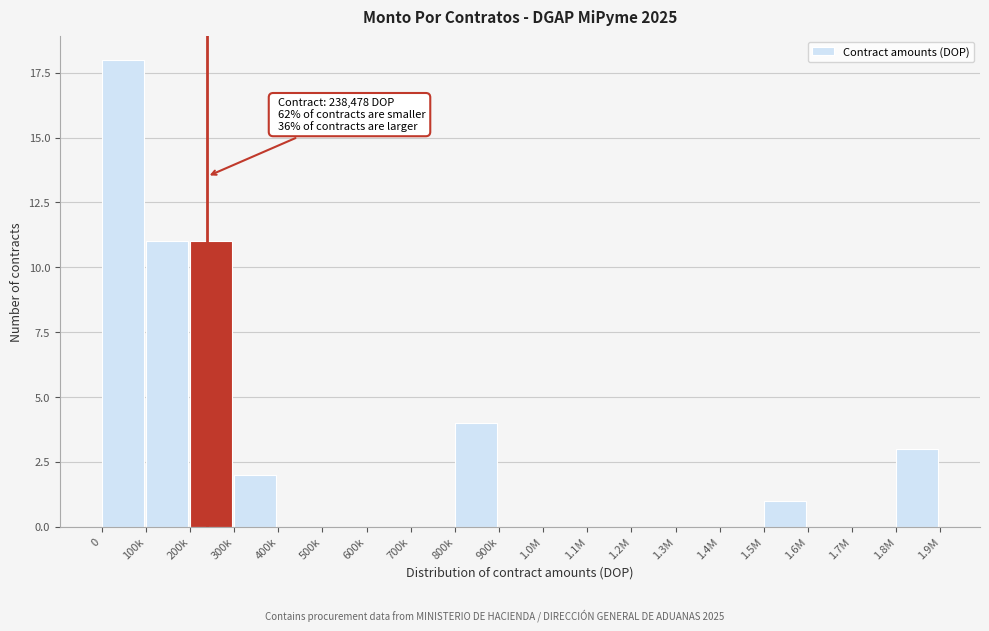

Reading right to left, extract all data points from this chart.

1.8M=3	1.7M=0	1.6M=0	1.5M=1	1.4M=0	1.3M=0	1.2M=0	1.1M=0	1.0M=0	900k=0	800k=4	700k=0	600k=0	500k=0	400k=0	300k=2	200k=11	100k=11	0=18